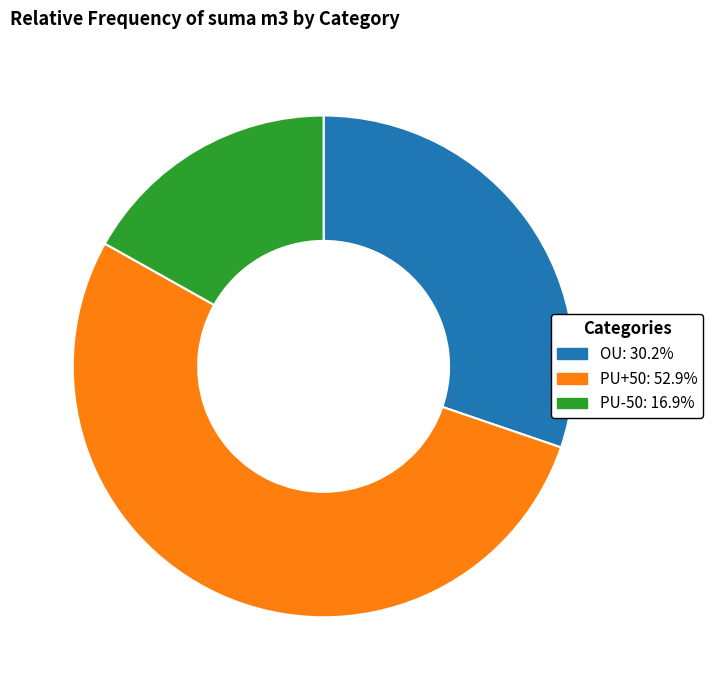

Is it true that PU+50 is 53% of the pie?

True